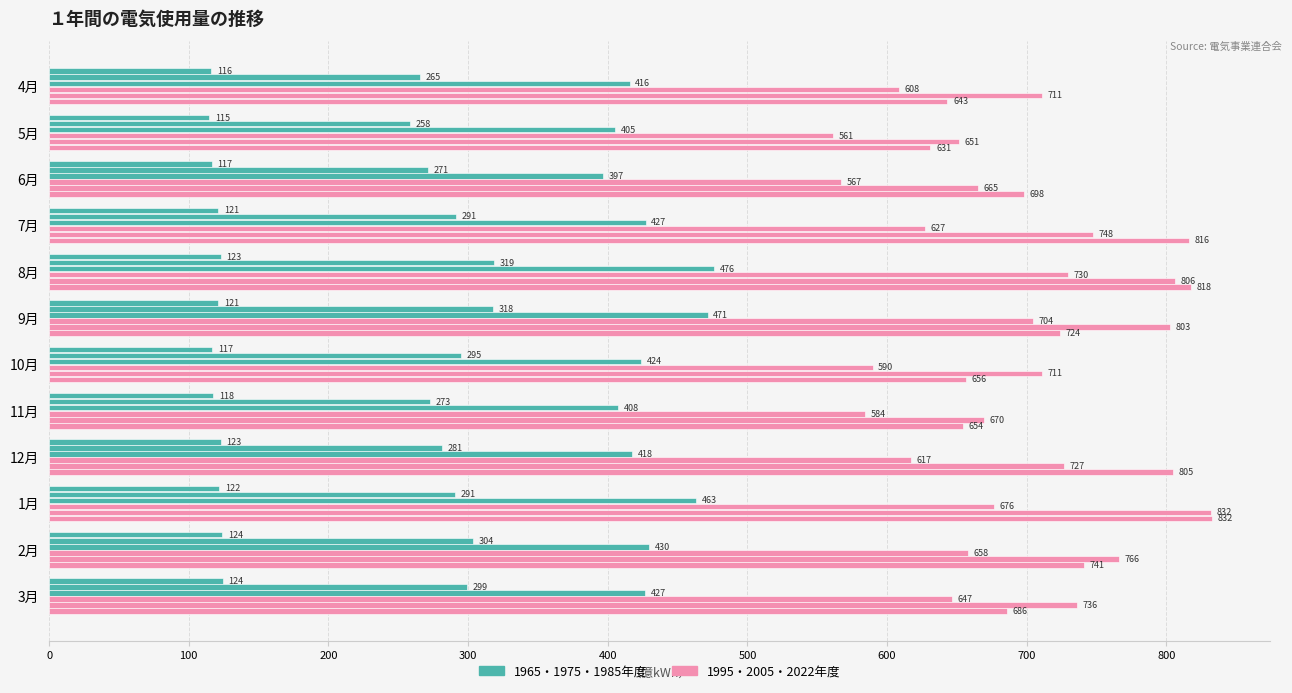

How many categories are shown in the chart?

12